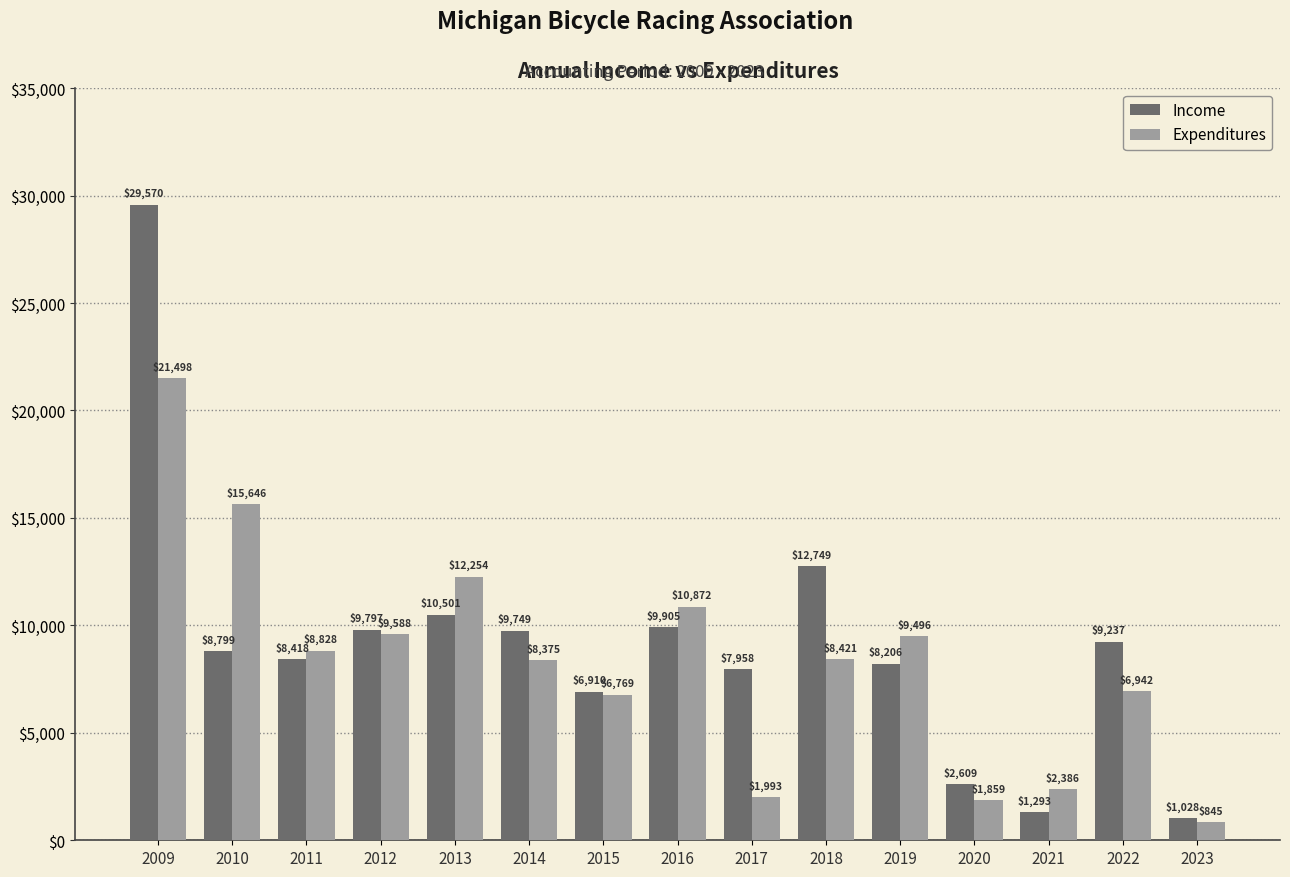

Which series has the largest total across all categories?

Income